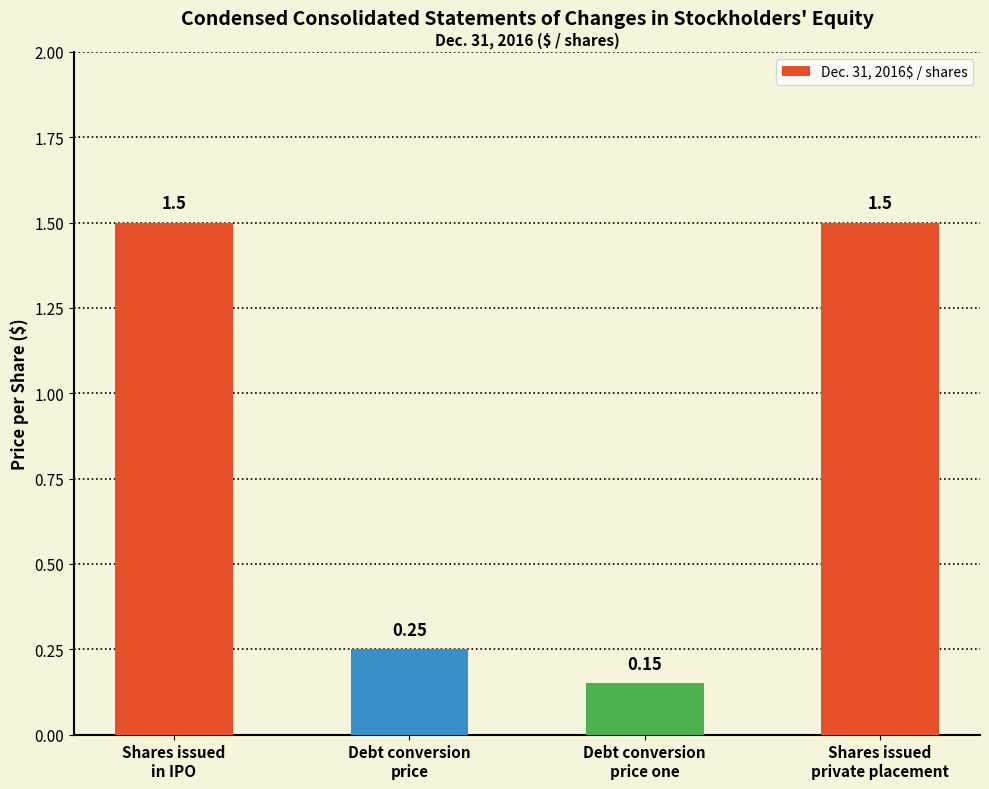

How many bars are there in total?

4